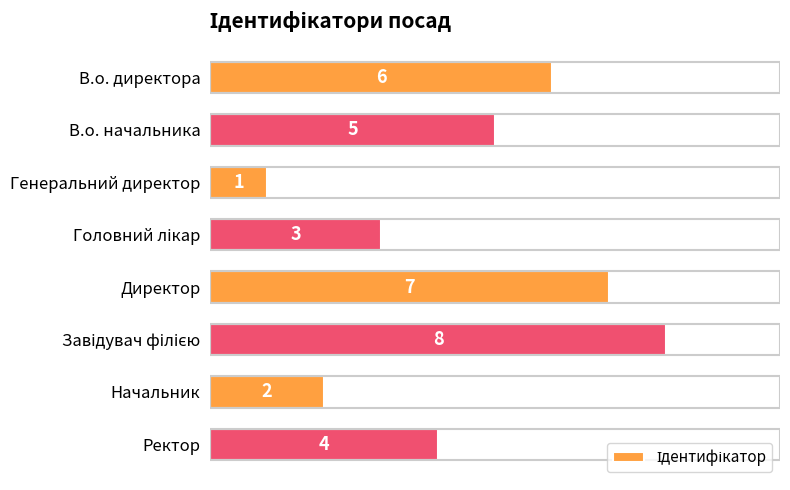

The value at В.о. начальника is 7. True or false?

False